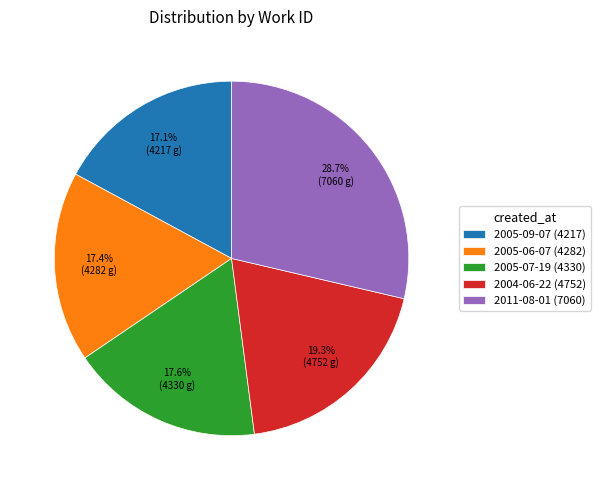

To the nearest percent, what is the combined percentage of 2011-08-01 and 2005-07-19?

46%